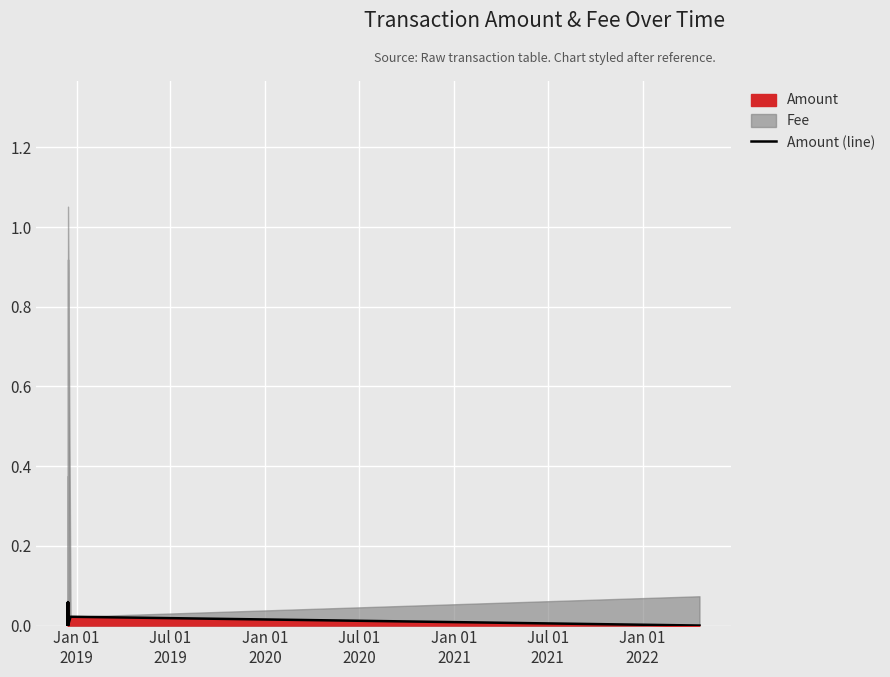

How many lines are shown in the chart?

1